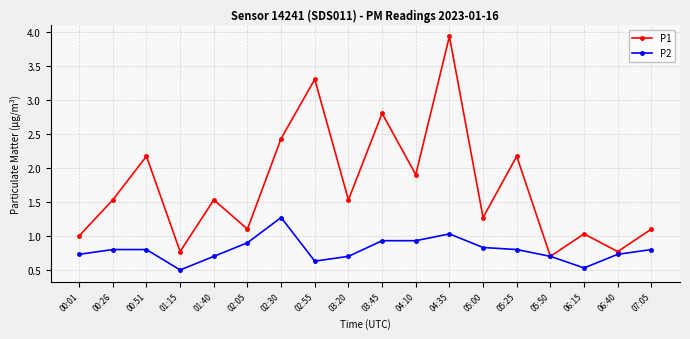

What is the average value of the P1 series?

1.7